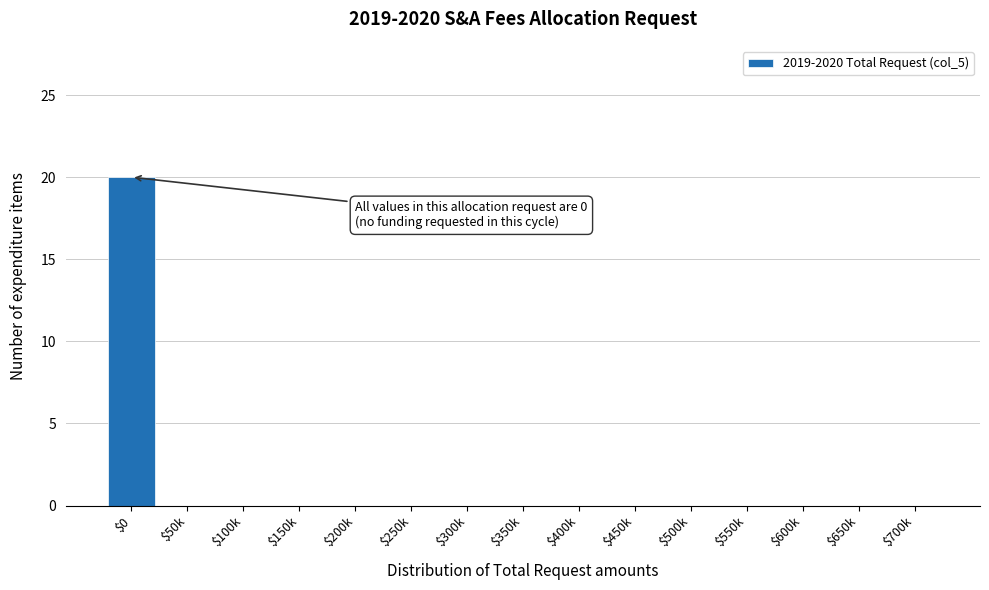

The value at $650k is 9. True or false?

False